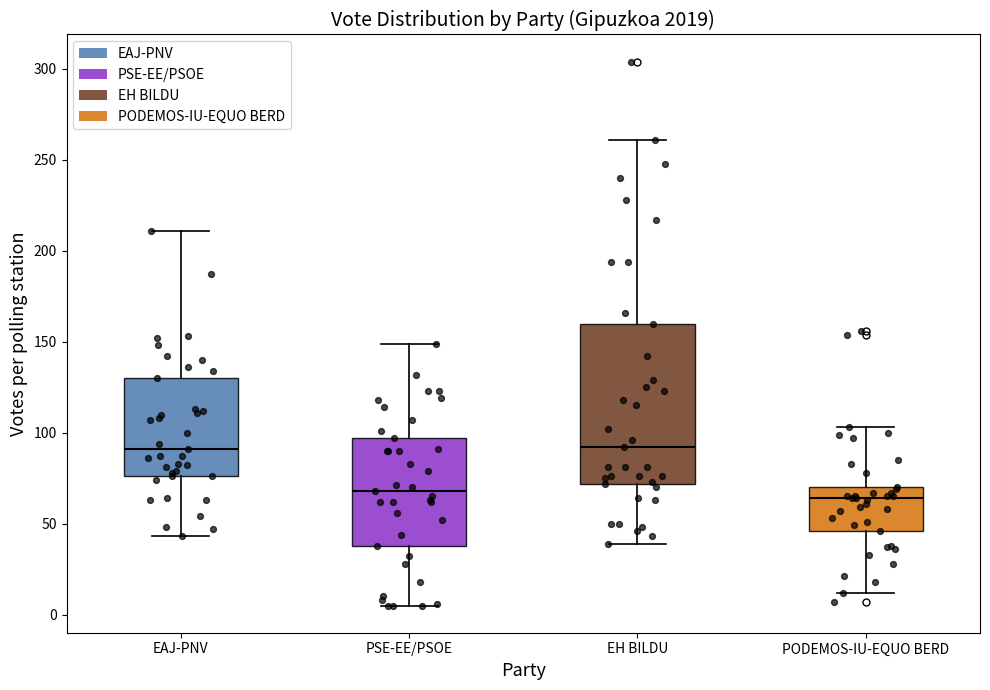

Where does the lower whisker of the box for EH BILDU end on the y-axis? The values are not printed on the chart, so give them approximately, as read against the axis.

40